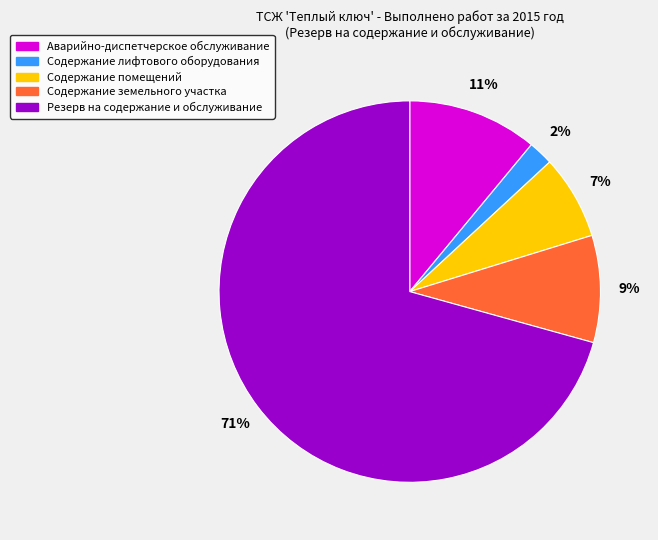

What is the smallest slice in the pie chart?

Содержание лифтового оборудования